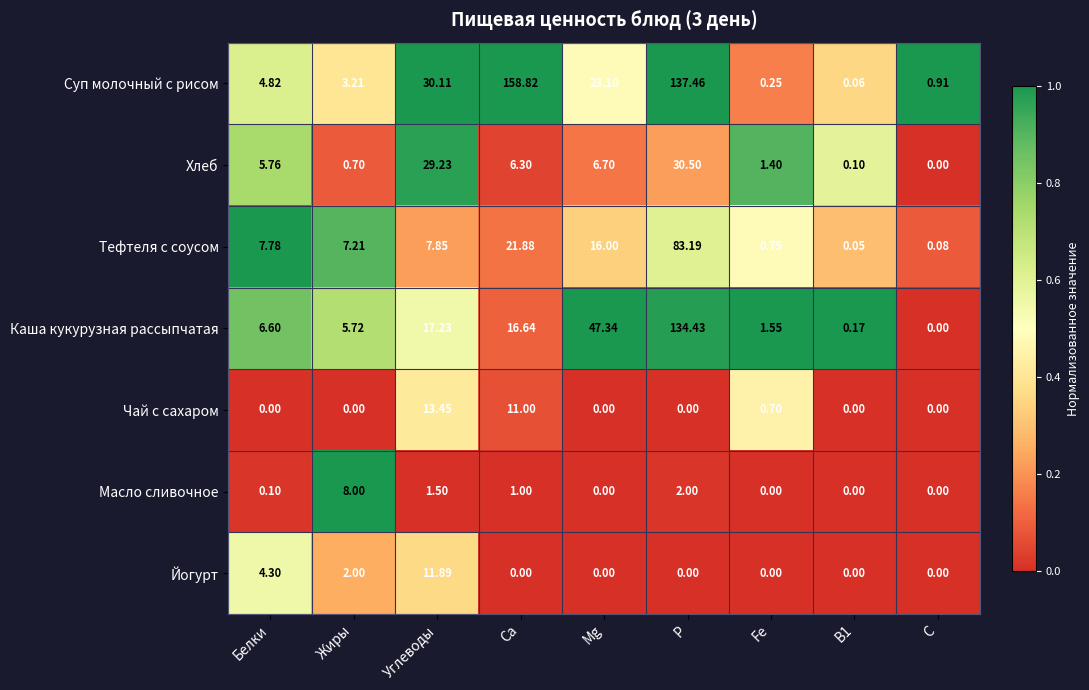

Count the number of data series in this chart.

7